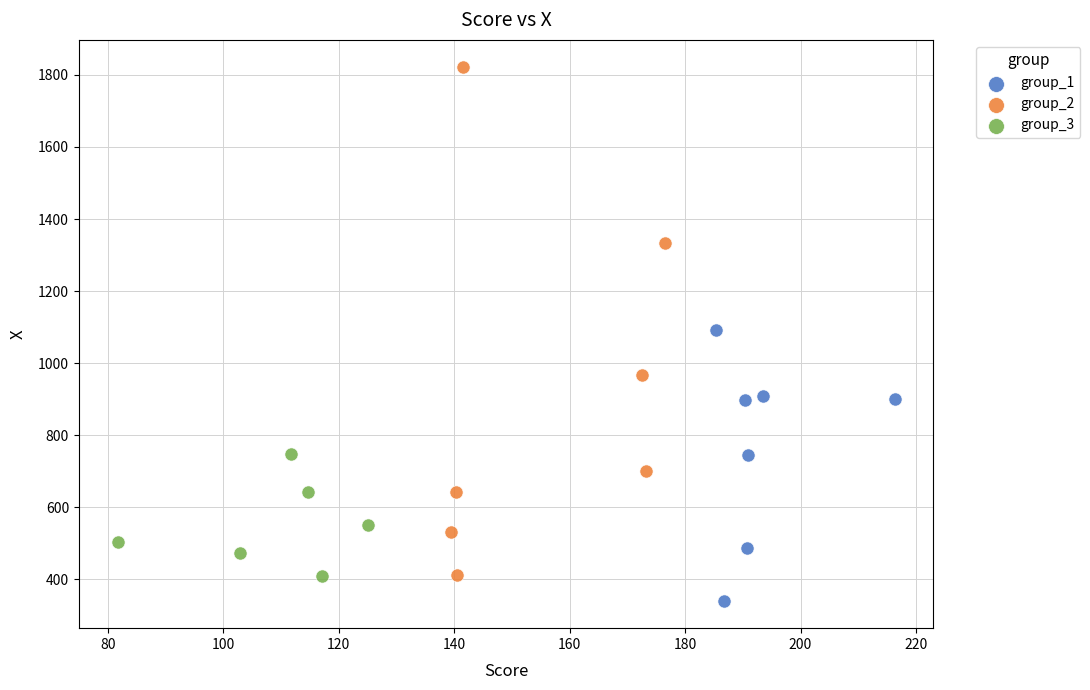

Which series reaches the maximum Y coordinate?

group_2